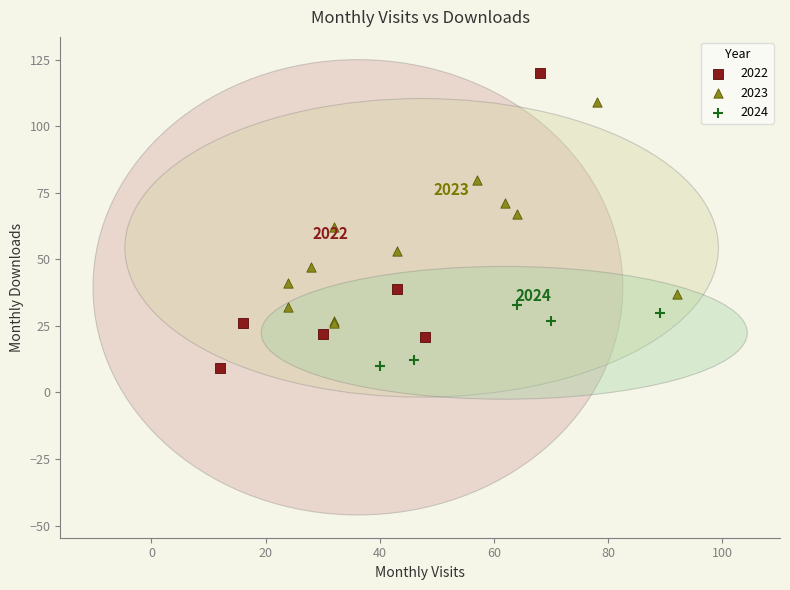

Which series has the widest spread of Y values?

2022